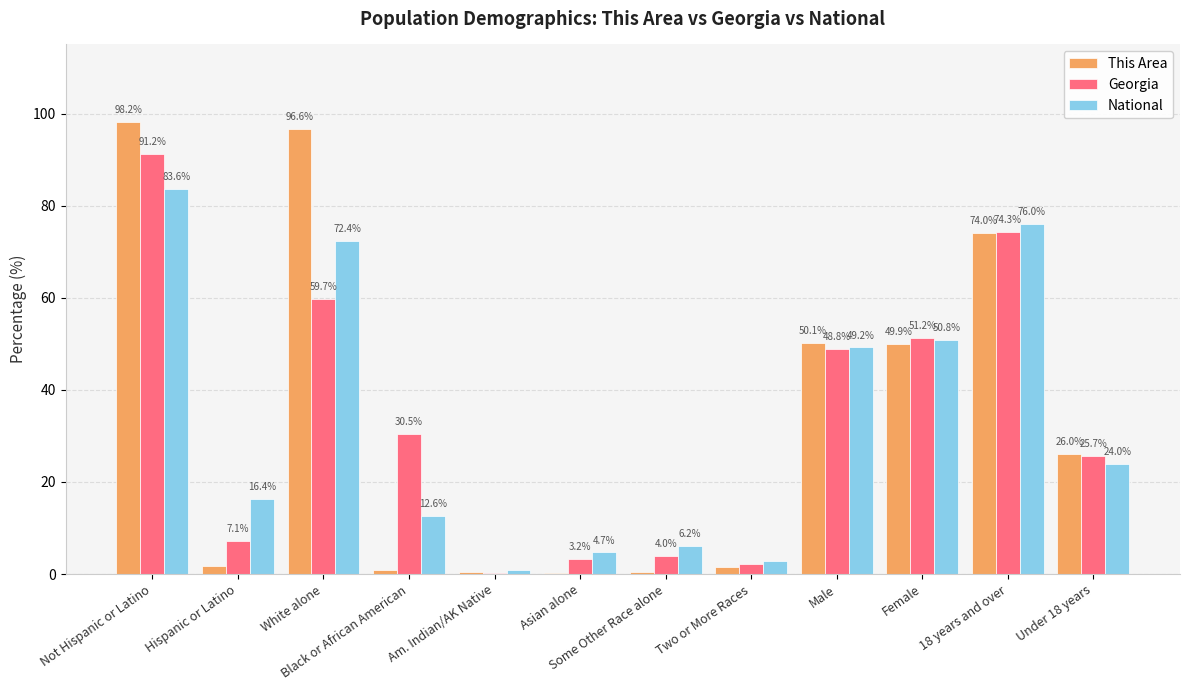

What is the difference between the This Area values at Two or More Races and Hispanic or Latino?

0.3